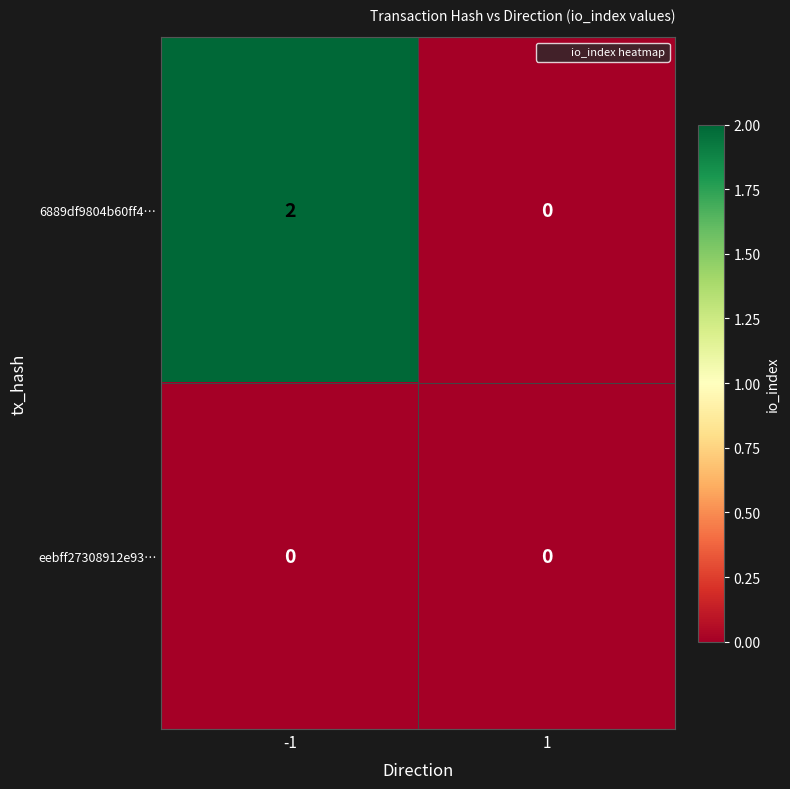

Reading left to right, transcribe all the data shown in this chart.

6889df9804b60ff4…: -1=2	1=0
eebff27308912e93…: -1=0	1=0